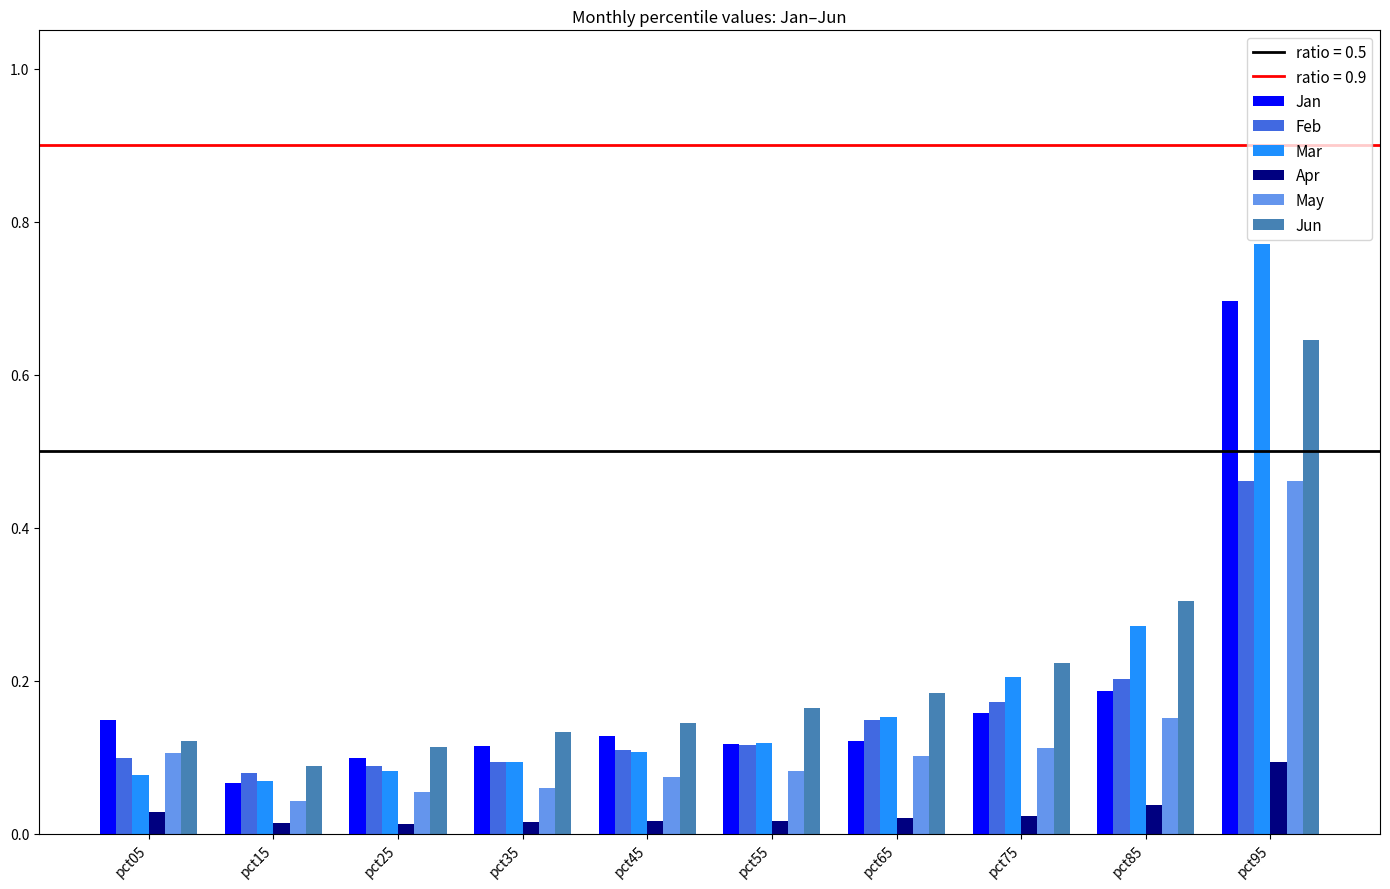

Is it true that Jun equals 0.1 at pct45?

True